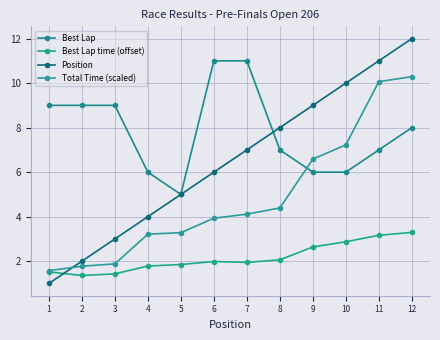

Reading left to right, extract all data points from this chart.

Best Lap: 9.0	9.0	9.0	6.0	5.0	11.0	11.0	7.0	6.0	6.0	7.0	8.0
Best Lap time (offset): 1.5	1.4	1.4	1.8	1.9	2.0	1.9	2.1	2.6	2.9	3.2	3.3
Position: 1.0	2.0	3.0	4.0	5.0	6.0	7.0	8.0	9.0	10.0	11.0	12.0
Total Time (scaled): 1.6	1.8	1.9	3.2	3.3	3.9	4.1	4.4	6.6	7.2	10.1	10.3